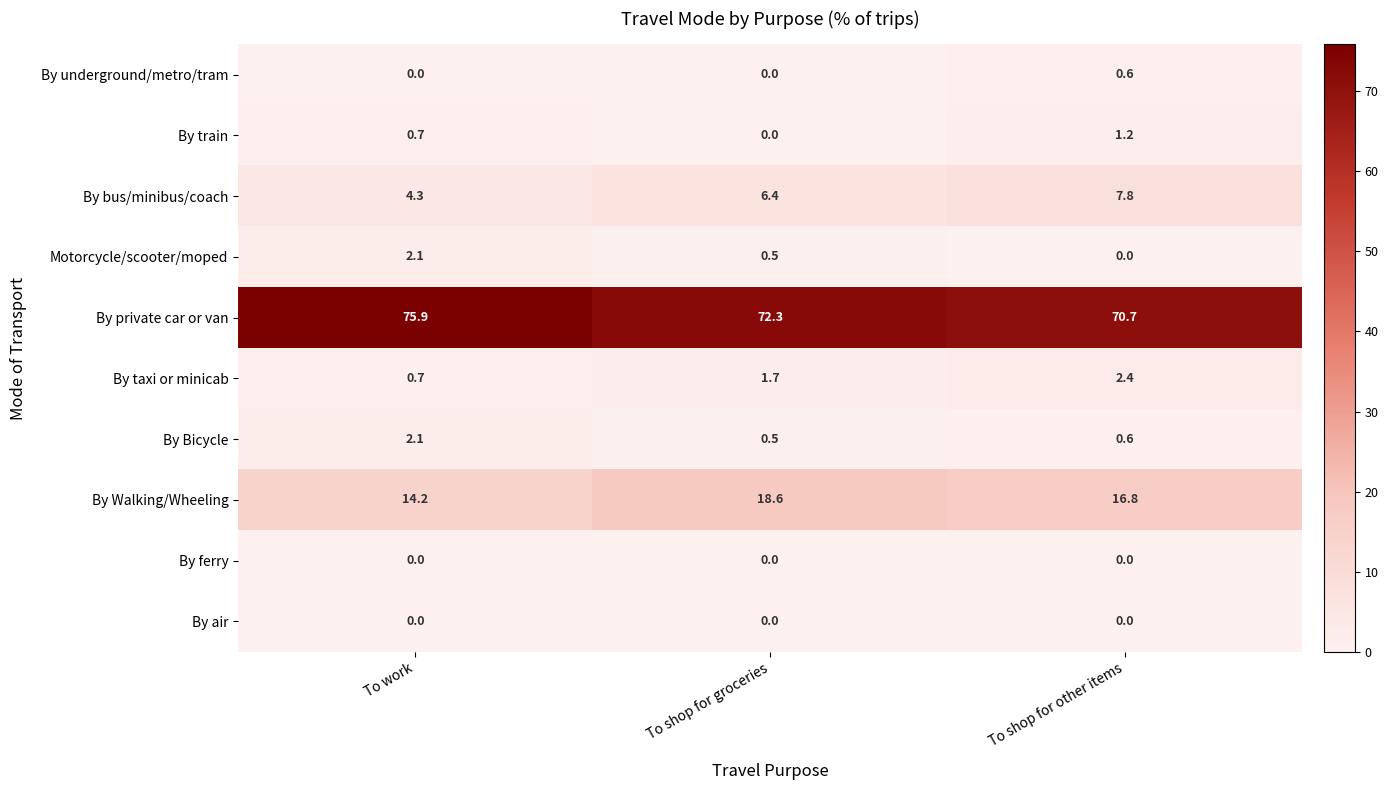

At which category is the sum across all series the highest?

To shop for other items